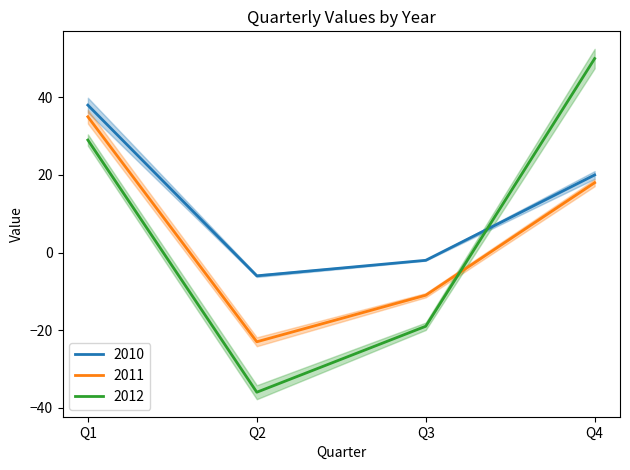

The 2011 series shows -11 at Q3. True or false?

True